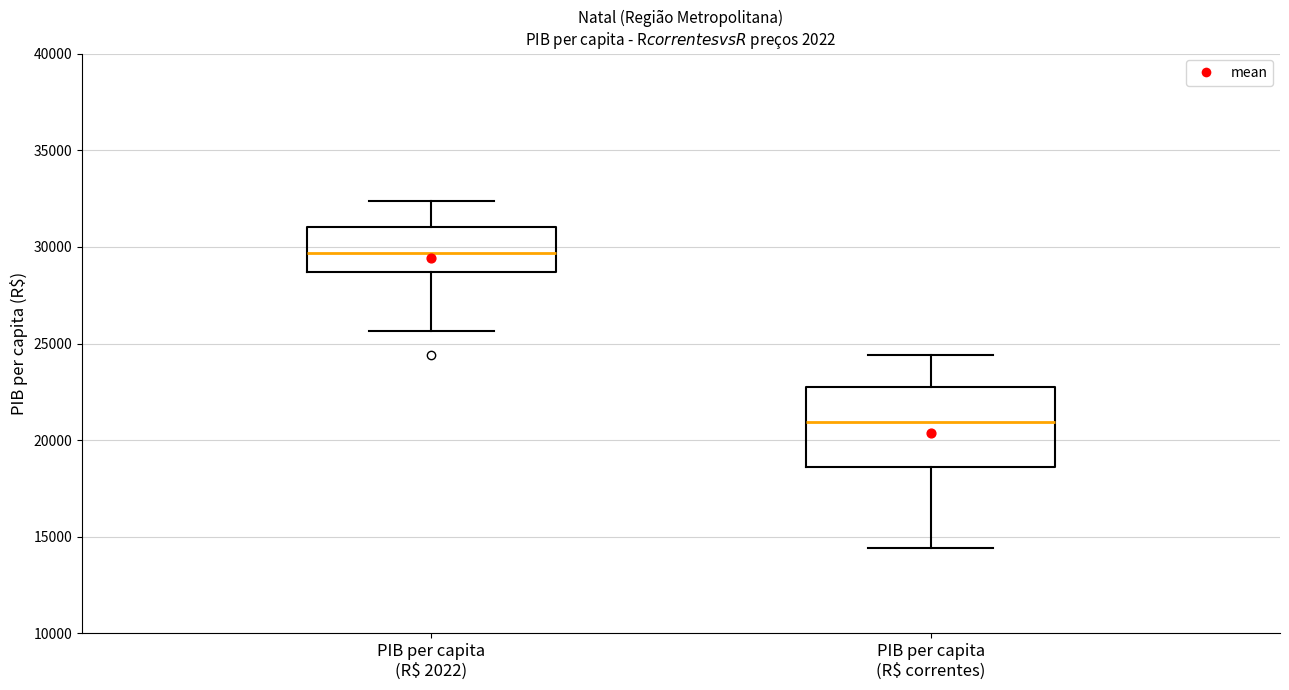

Reading left to right, transcribe this box plot: for each box, give where its median line is, the range the box spans, and where its two whiskers end, as read against the y-axis. The values are not printed on the chart, so give them approximately, as read against the axis.

PIB per capita (R$ 2022): median 29500, box 28500 to 31000, whiskers 25500 to 32500
PIB per capita (R$ correntes): median 21000, box 18500 to 22500, whiskers 14500 to 24500